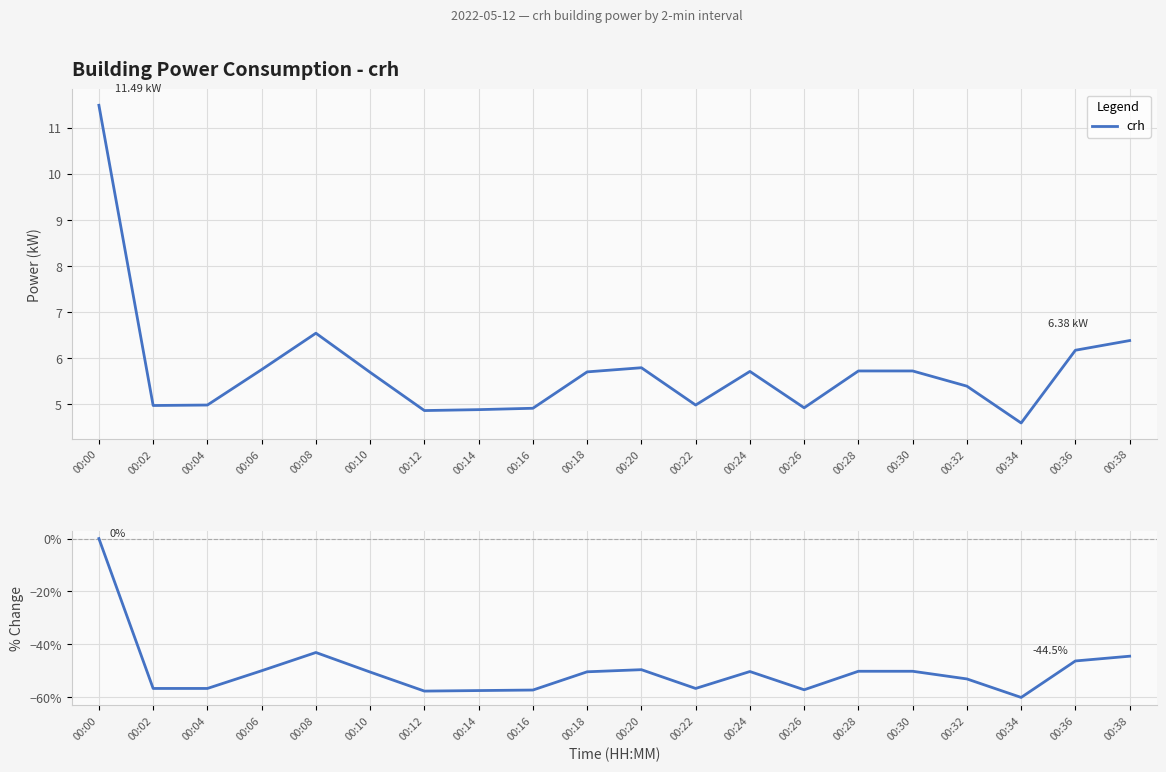

How many lines are shown in the chart?

1